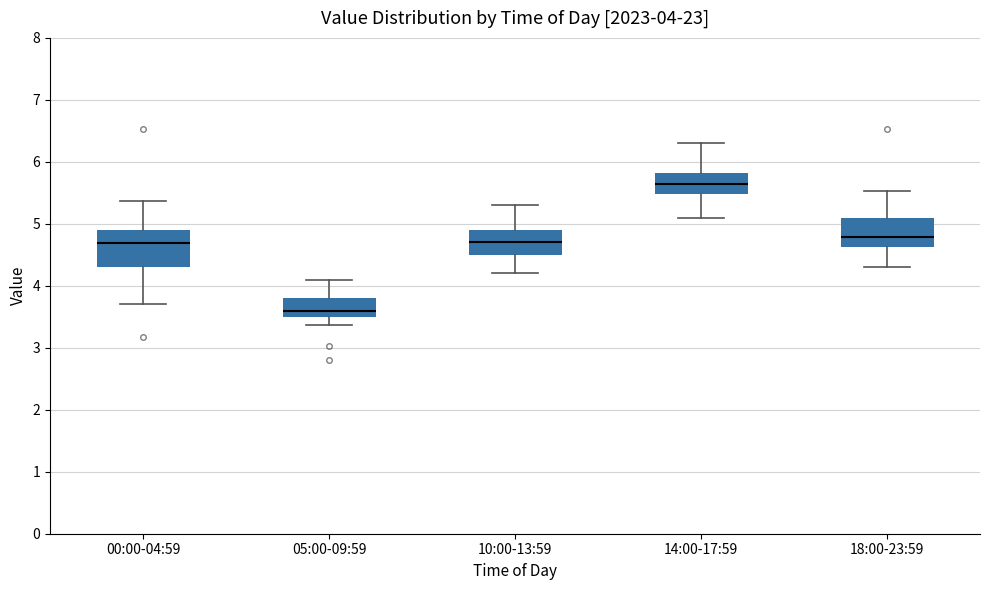

Comparing the boxes themselves (not the whiskers), which one is the tallest?

00:00-04:59